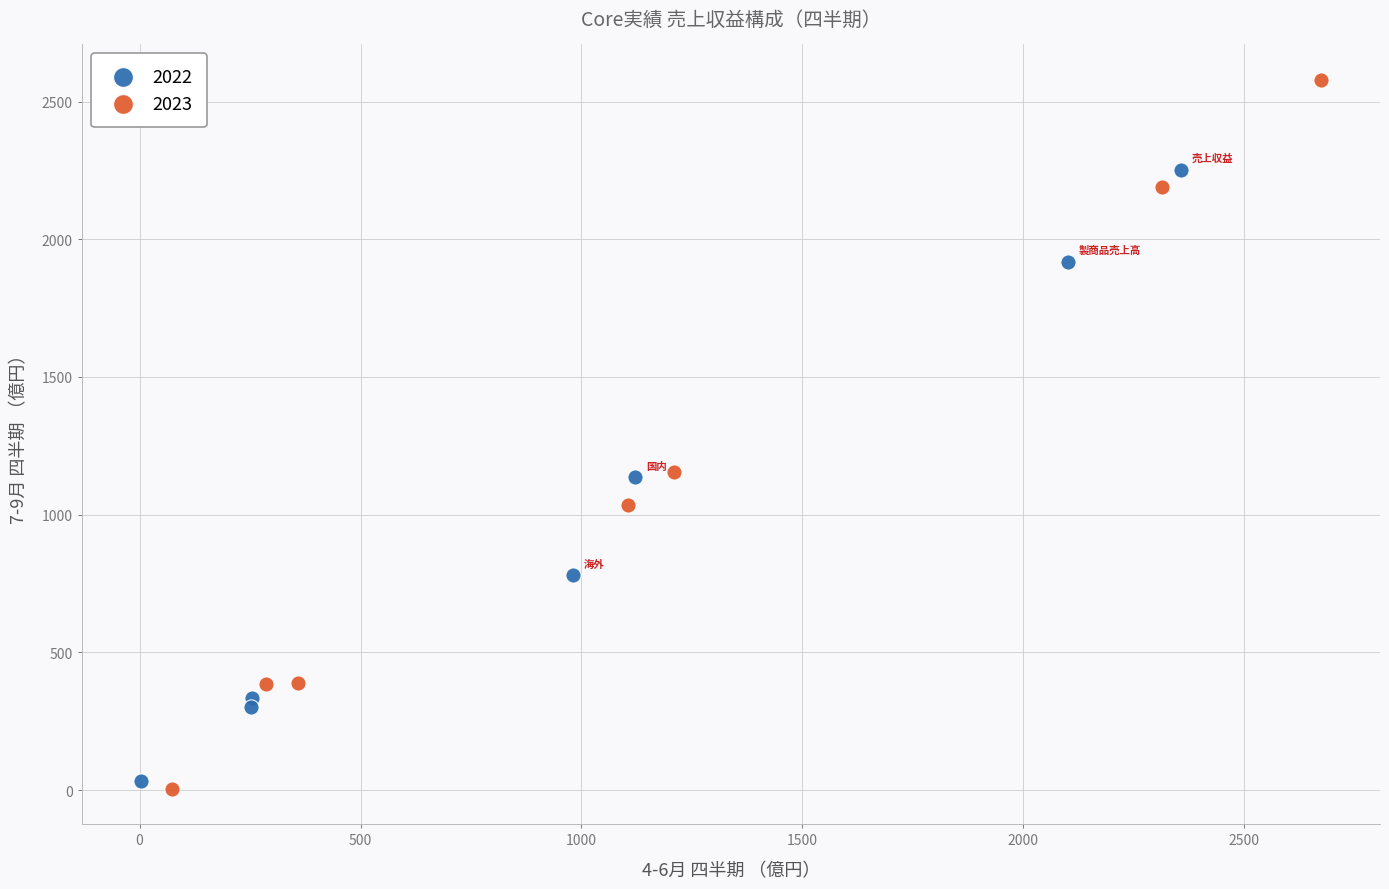

Which series contains the lowest Y value?

2023